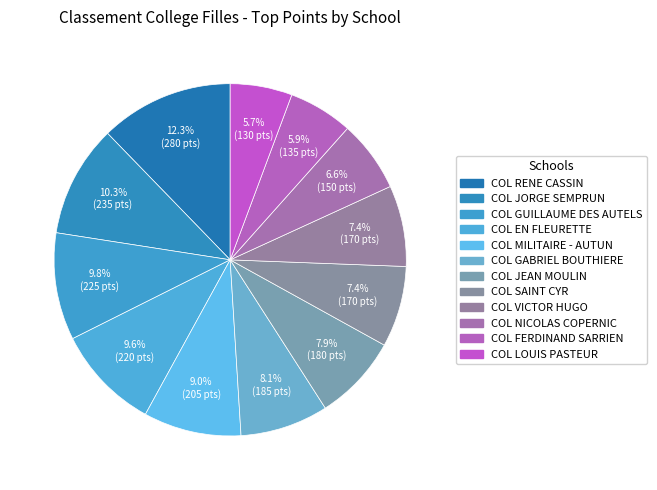

Is COL SAINT CYR the majority of the pie?

No